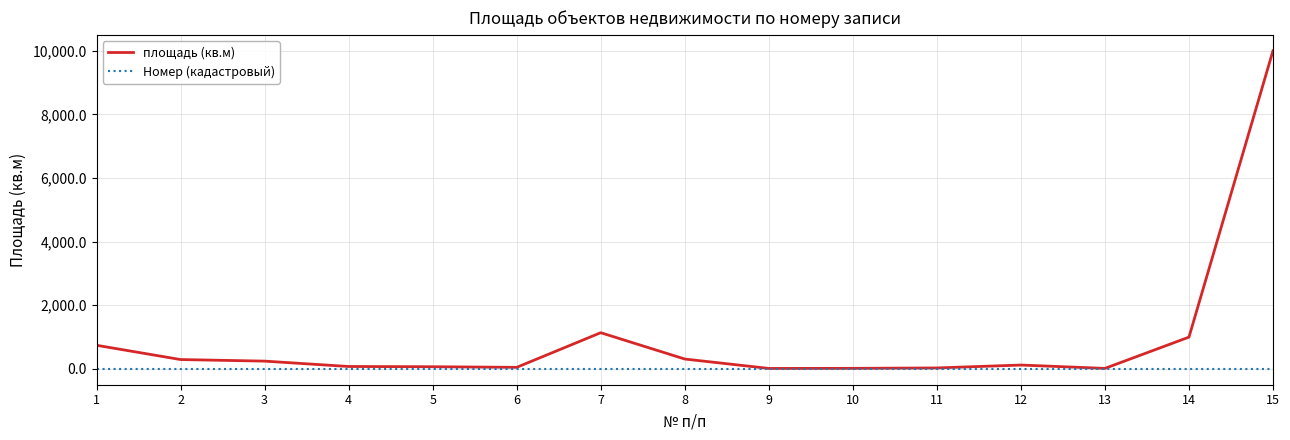

List the series in order of their overall mean, lowest first.

Номер (кадастровый), площадь (кв.м)